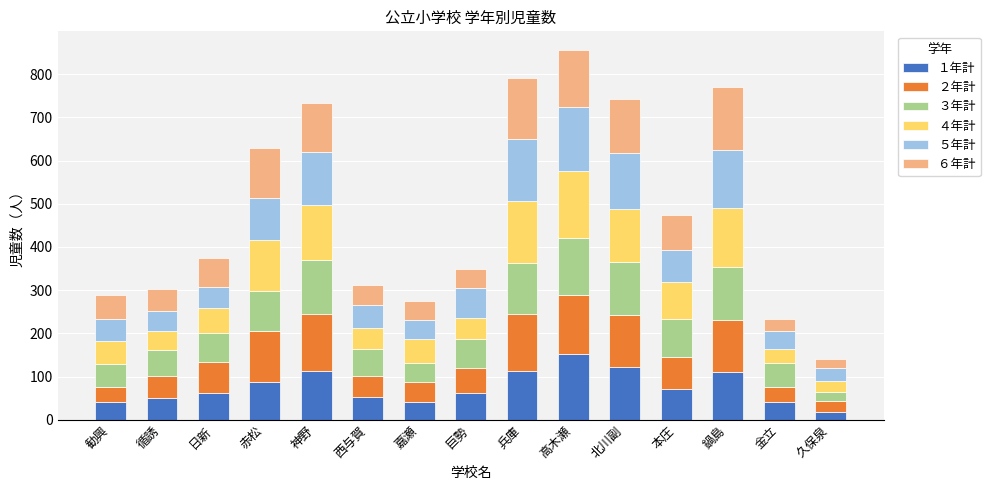

What is the difference between the １年計 values at 本庄 and 嘉瀬?

30